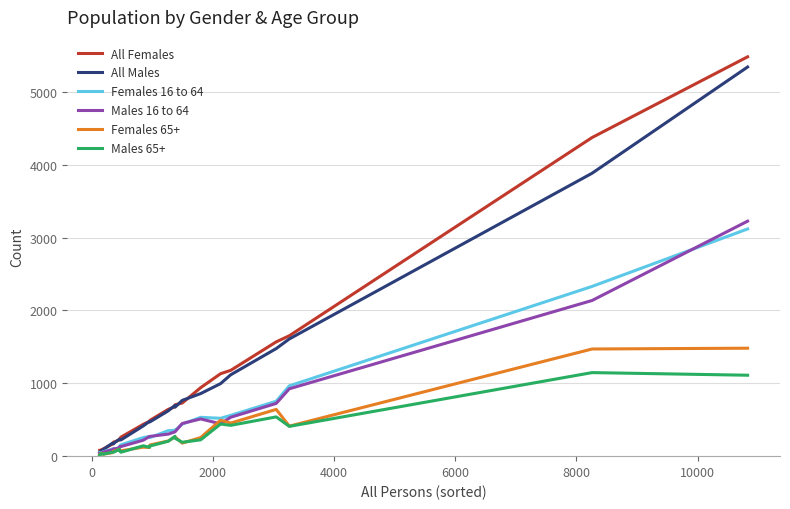

Which series has the widest spread of values?

All Females